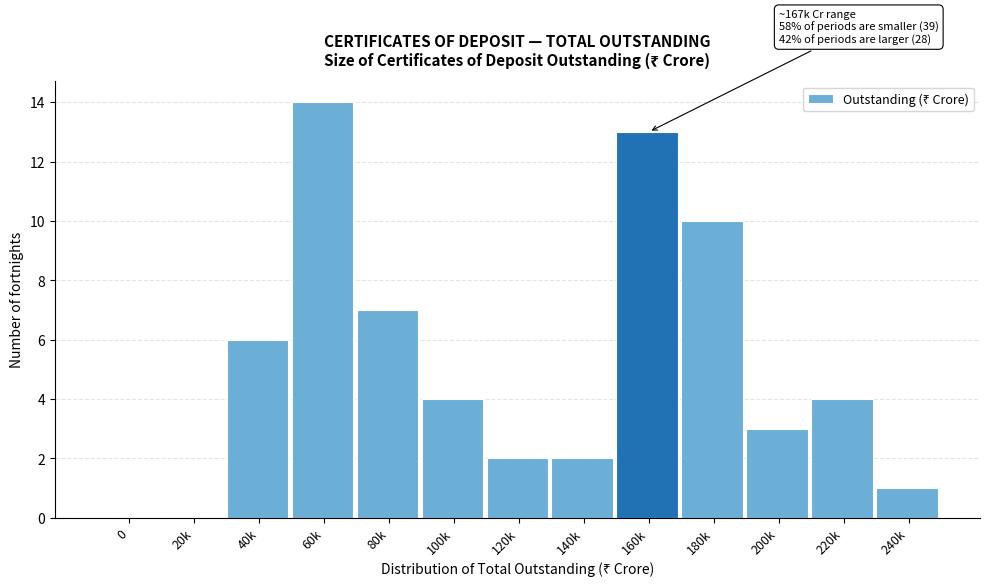

Reading left to right, what are all the values shown in this chart?

0=0	20k=0	40k=6	60k=14	80k=7	100k=4	120k=2	140k=2	160k=13	180k=10	200k=3	220k=4	240k=1